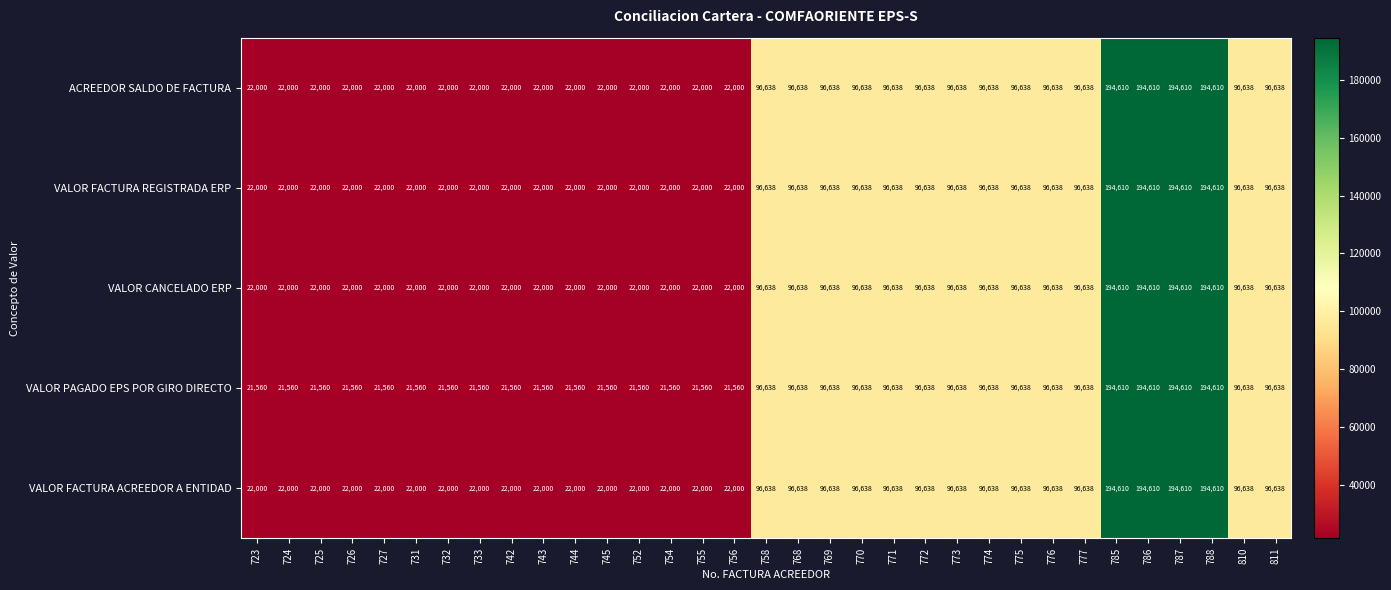

What is the difference between the second highest and second lowest values in the VALOR FACTURA ACREEDOR A ENTIDAD series?

172610